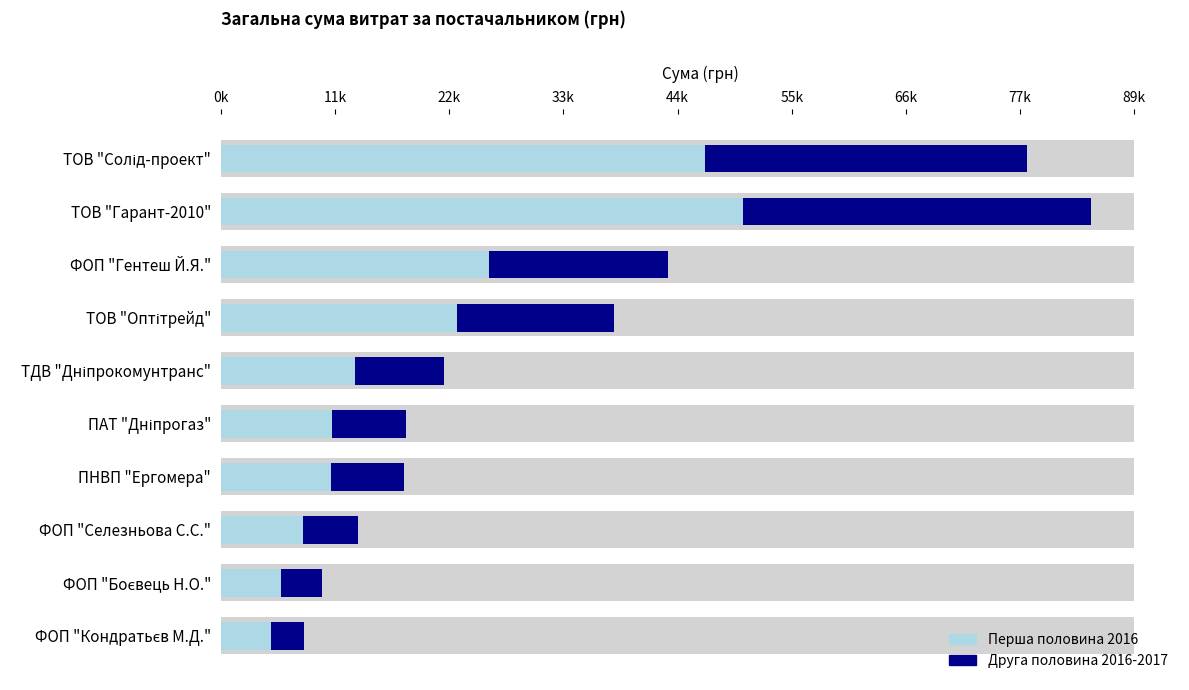

How many groups of bars are there?

10